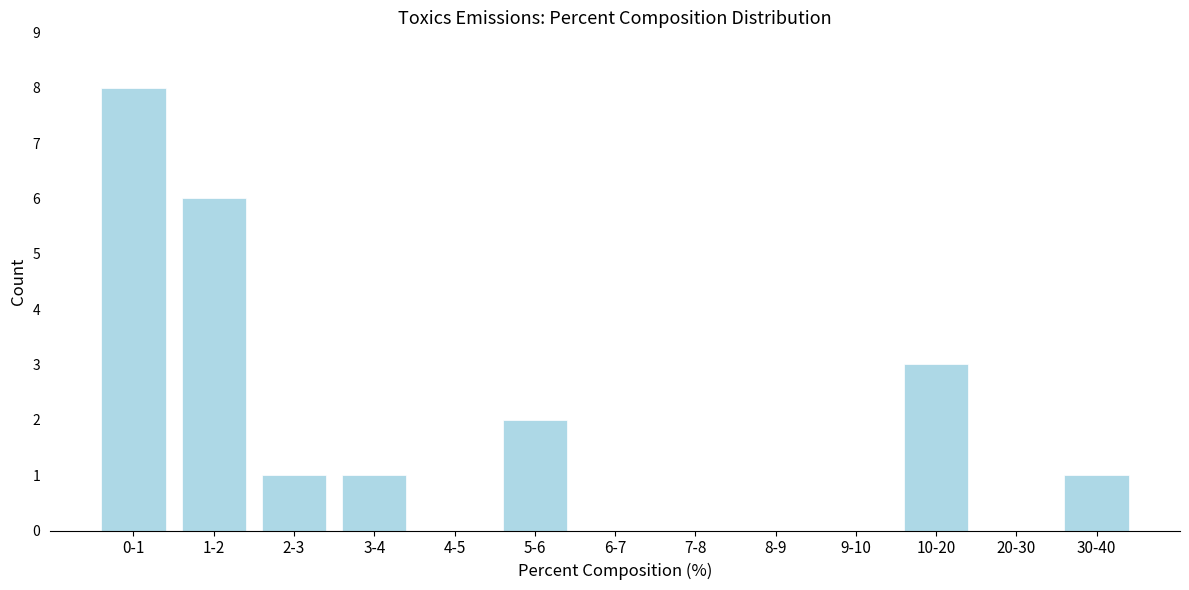

Reading left to right, extract all data points from this chart.

0-1=8	1-2=6	2-3=1	3-4=1	4-5=0	5-6=2	6-7=0	7-8=0	8-9=0	9-10=0	10-20=3	20-30=0	30-40=1